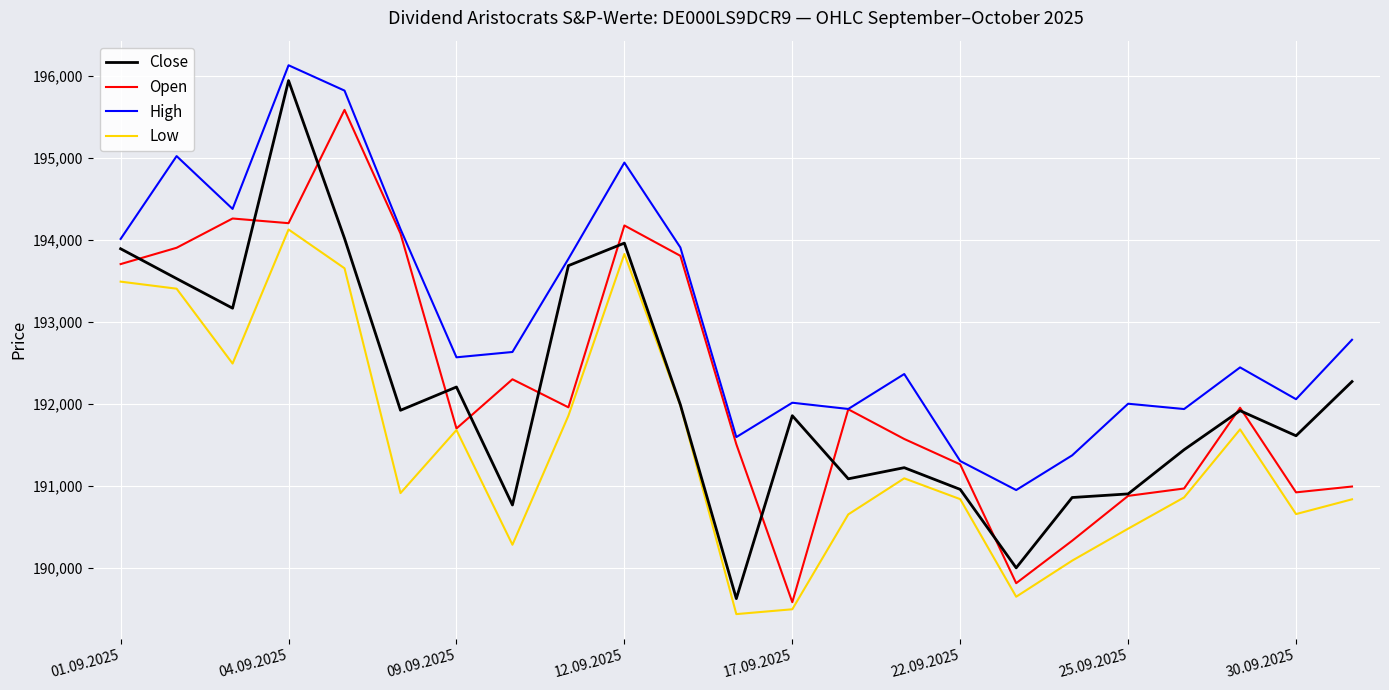

What are all the series names shown in the legend?

Close, Open, High, Low